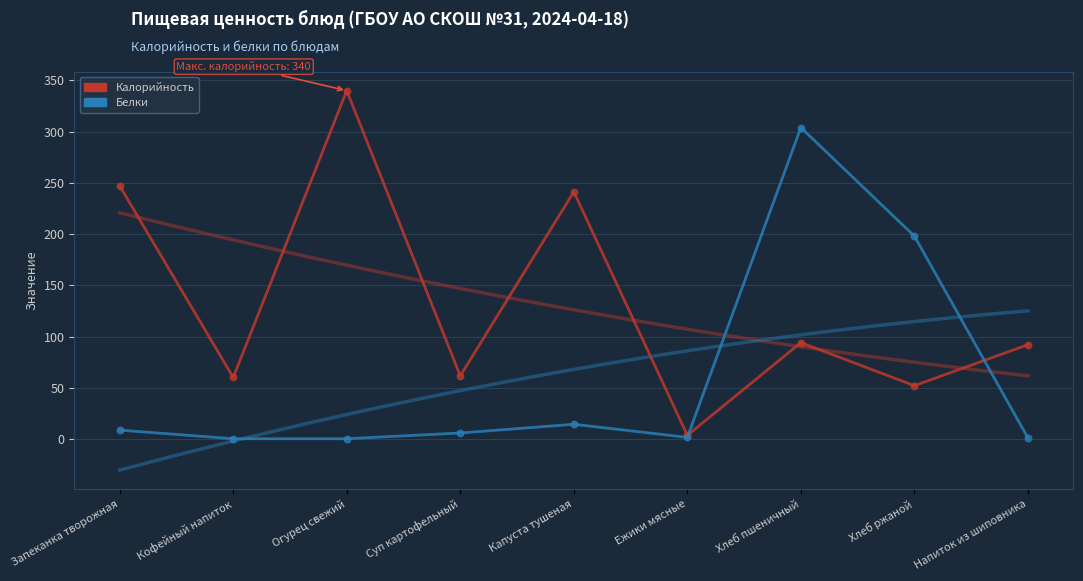

What are all the series names shown in the legend?

Калорийность, Белки